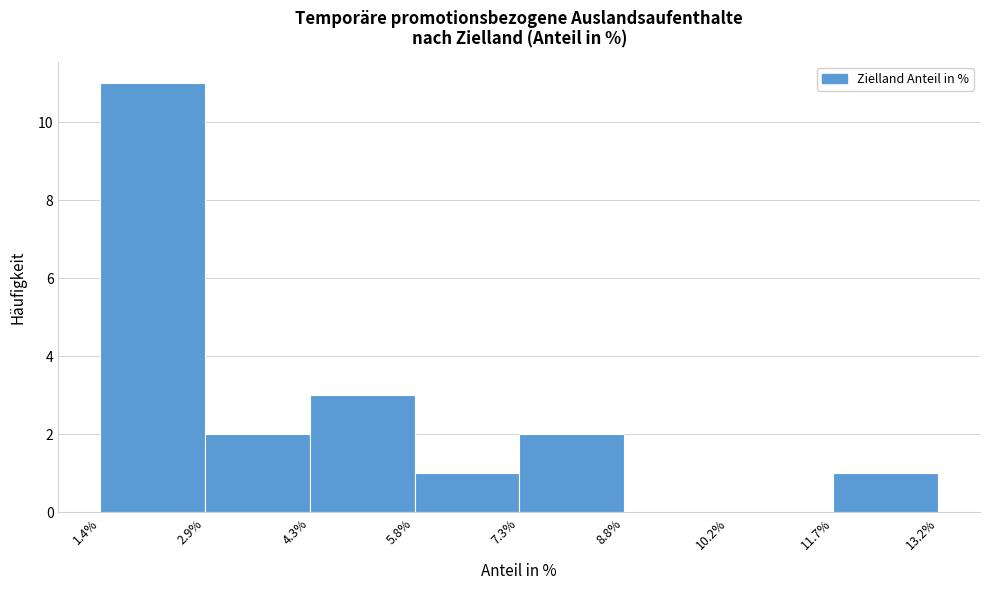

How tall is the bar that spans 5.8% to 7.3% on the x-axis? The values are not printed on the chart, so give them approximately, as read against the axis.

1